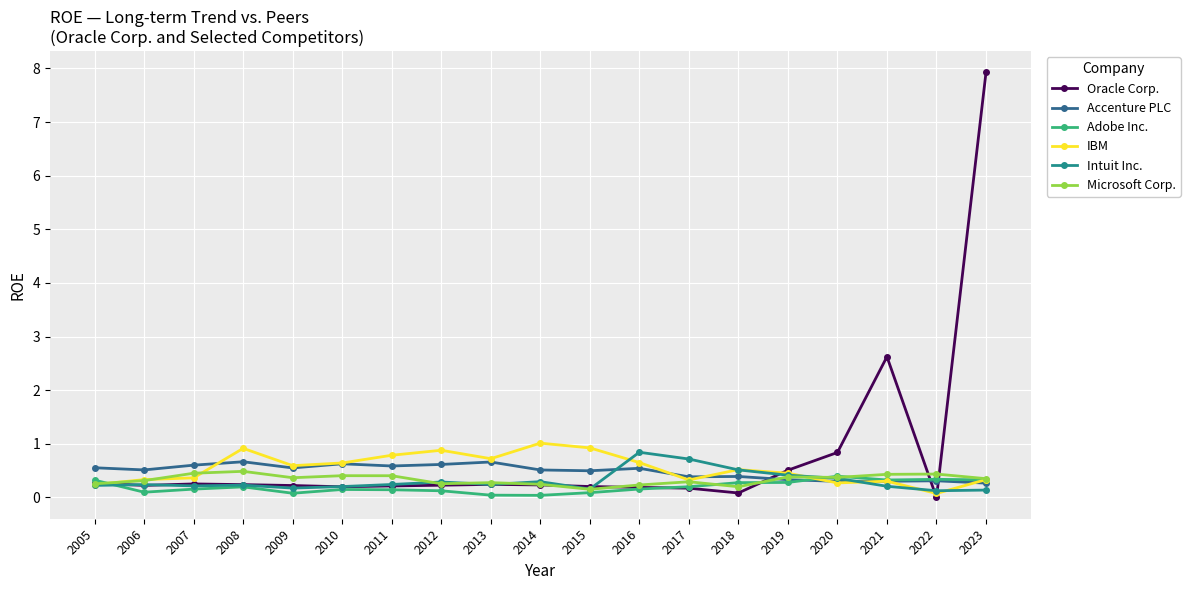

After their last crossing, which series has the higher values: Oracle Corp. or Microsoft Corp.?

Oracle Corp.